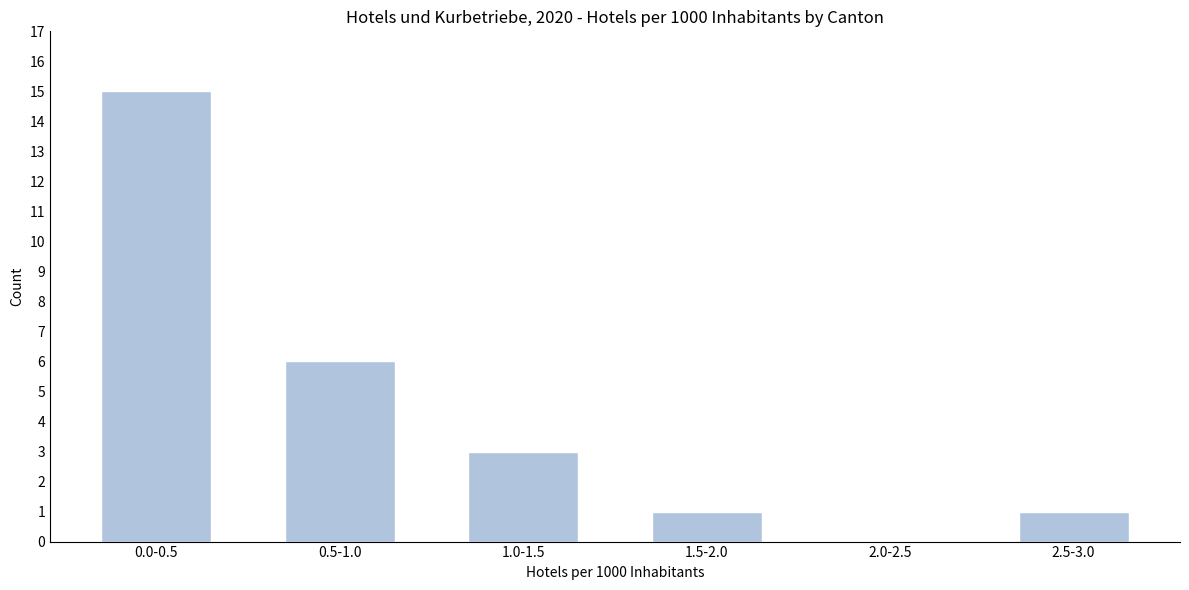

Reading left to right, list all the values displayed in this chart.

0.0-0.5=15	0.5-1.0=6	1.0-1.5=3	1.5-2.0=1	2.0-2.5=0	2.5-3.0=1